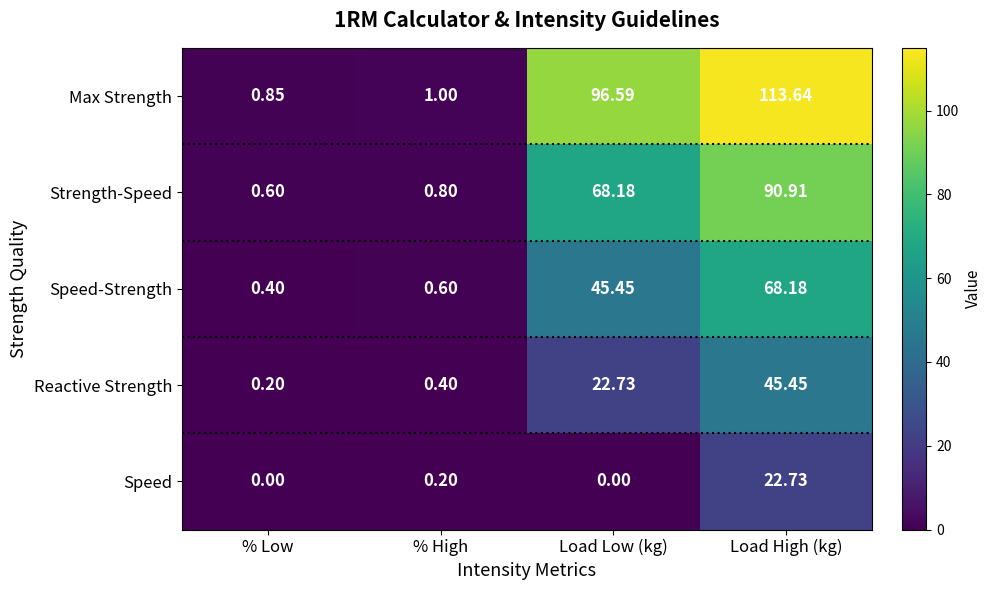

Which series changed the most between % Low and Load Low (kg)?

Max Strength